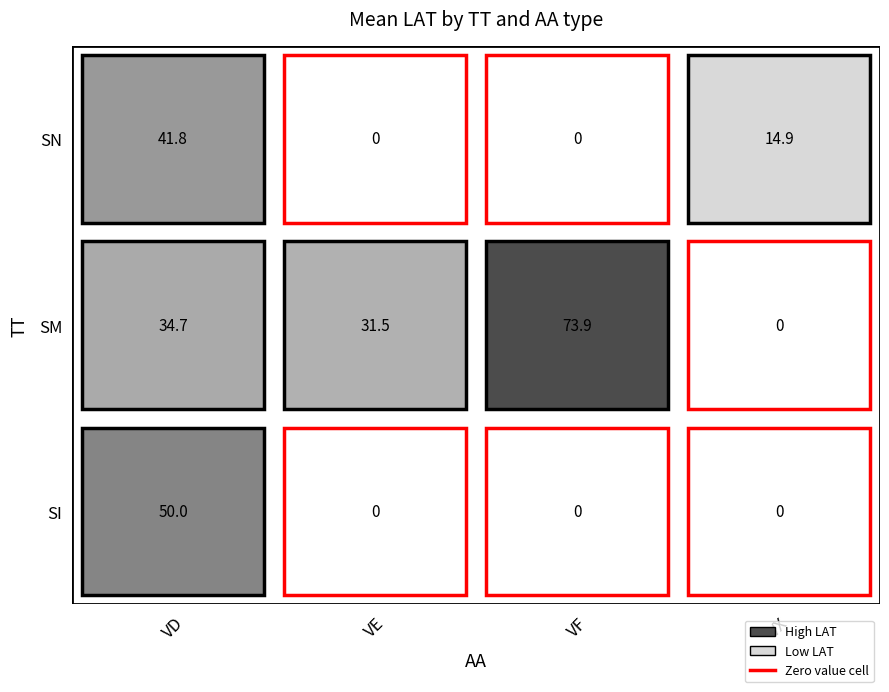

True or false: SM_VE has a value of 22.5 at 3.

False